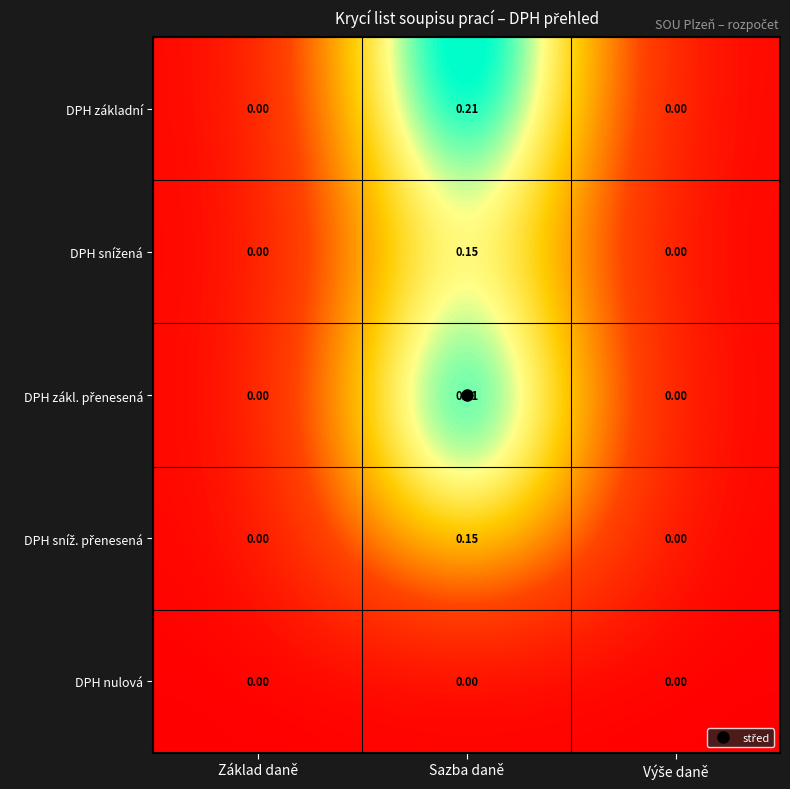

Which category has the highest value across all series?

Sazba daně